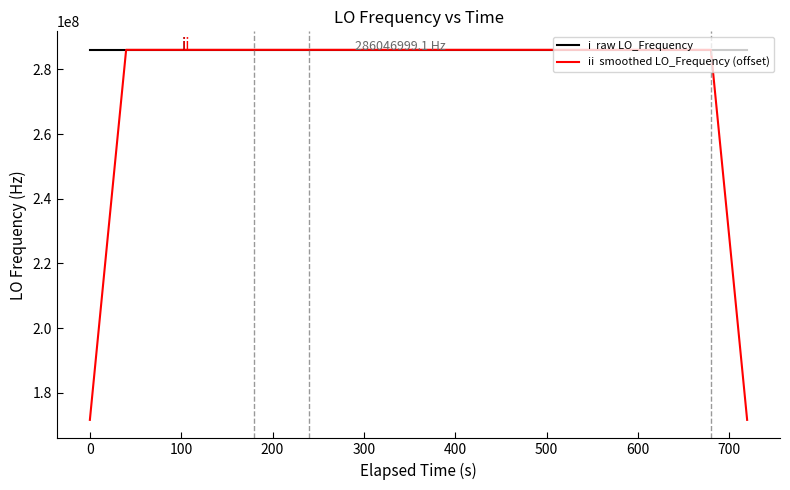

What is the minimum value shown in the chart?

171628210.0